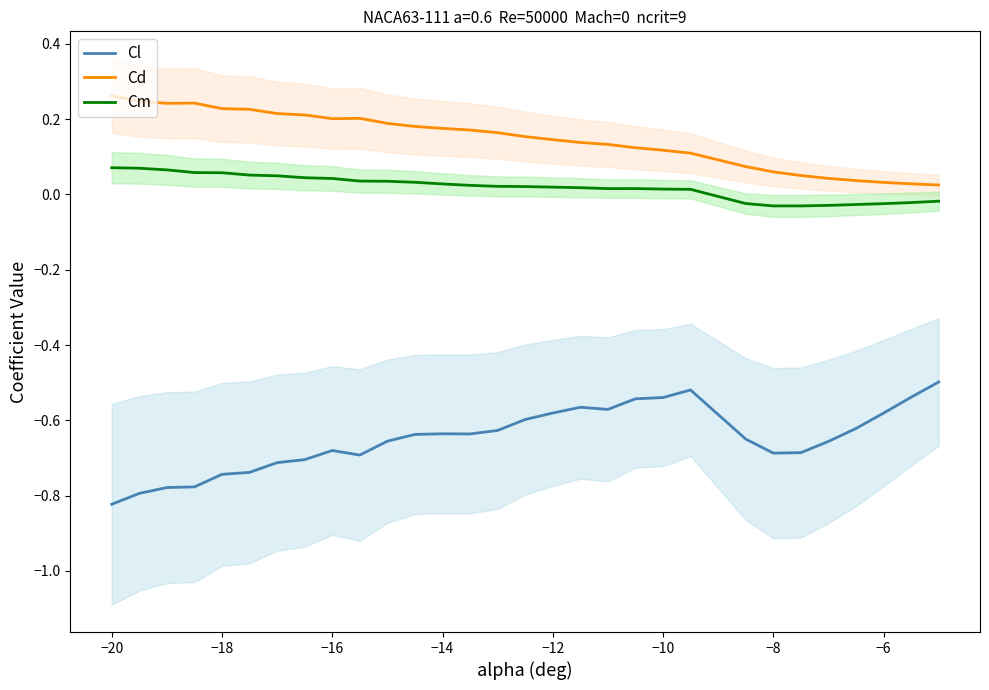

Which series has the largest range (max minus min)?

Cl